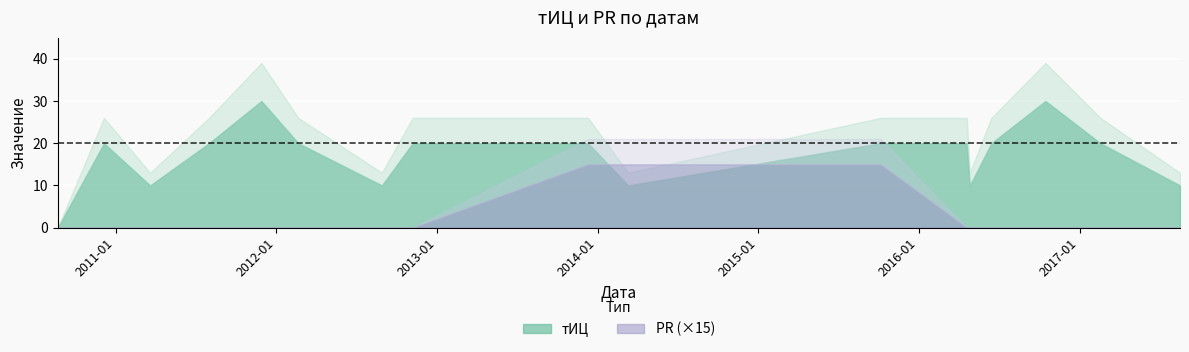

At 14, list the series in order from smallest to largest.

PR, тИЦ